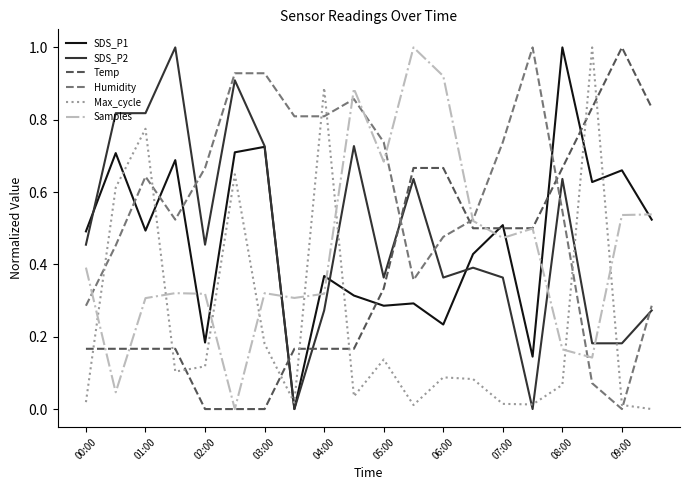

Which series has the largest total across all categories?

Humidity